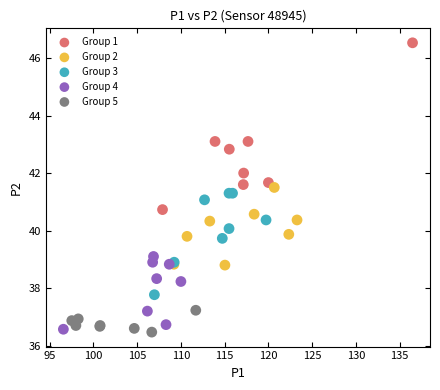

Which series reaches the maximum Y coordinate?

Group 1